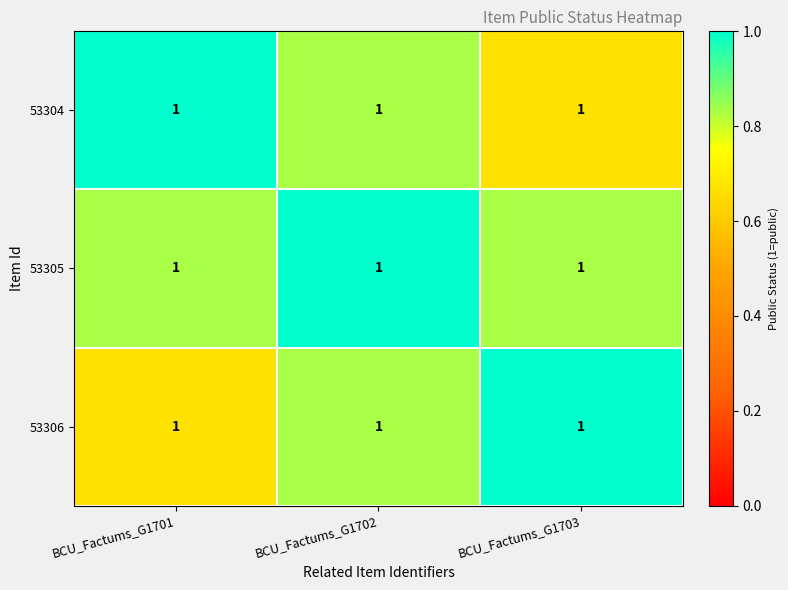

Which label corresponds to the largest value in the chart?

BCU_Factums_G1701